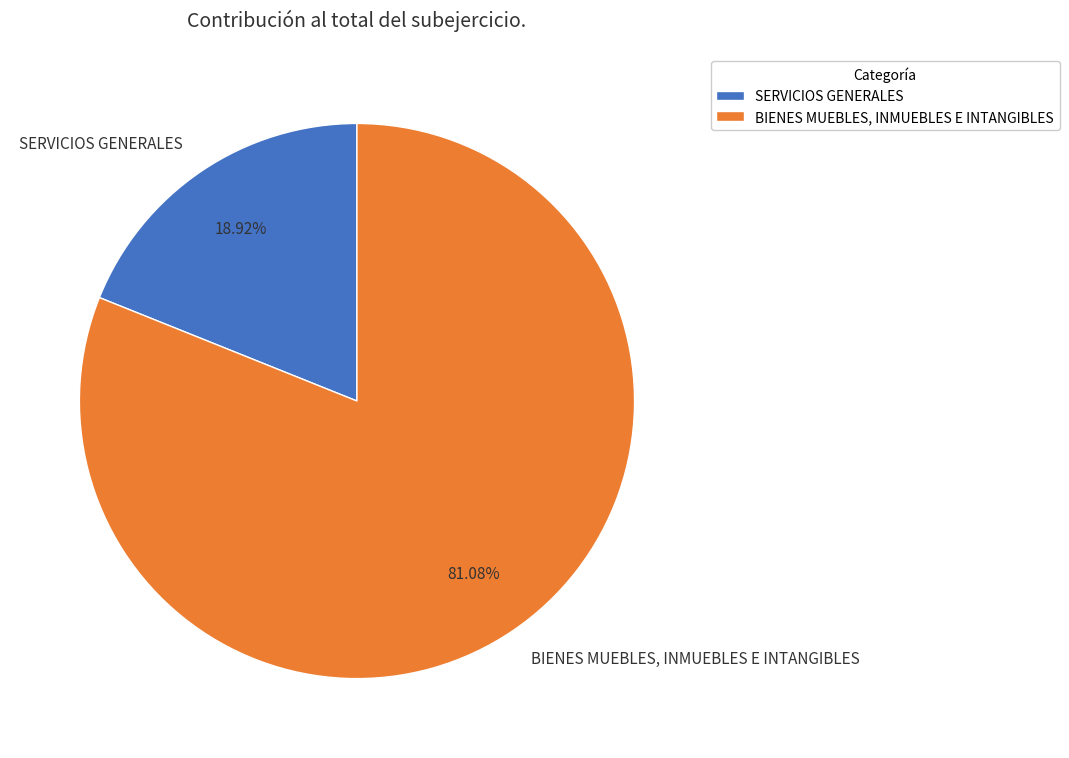

What is the largest slice in the pie chart?

BIENES MUEBLES, INMUEBLES E INTANGIBLES